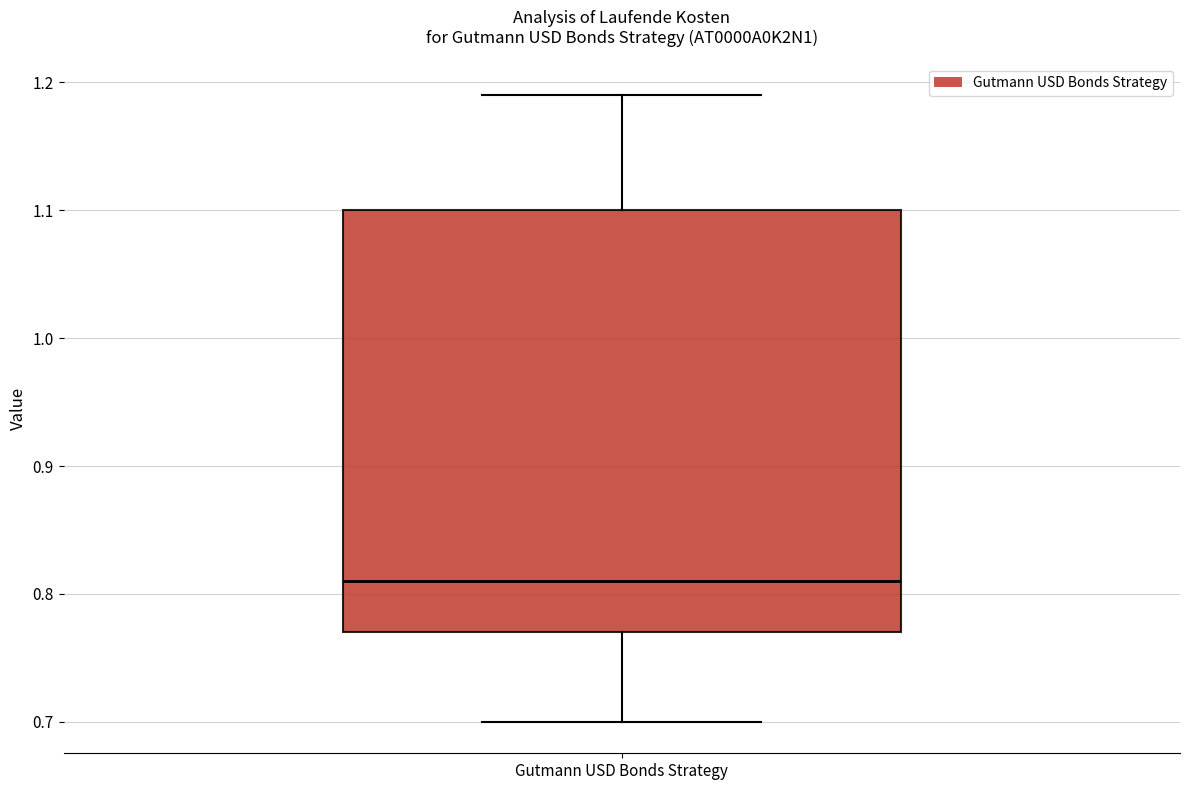

Transcribe this box plot: give where the median line is, the range the box spans, and where the two whiskers end, as read against the y-axis. The values are not printed on the chart, so give them approximately, as read against the axis.

median 0.81, box 0.77 to 1.10, whiskers 0.70 to 1.19